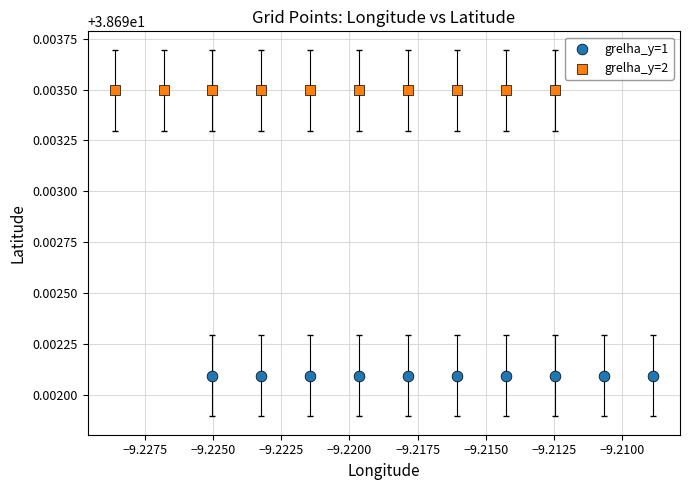

Which series contains the highest Y value?

grelha_y=2